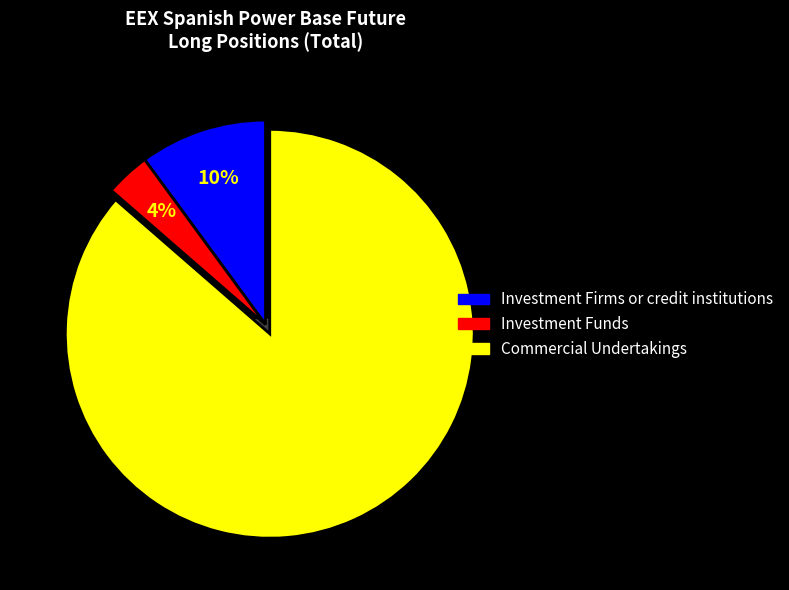

What is the smallest slice in the pie chart?

Investment Funds